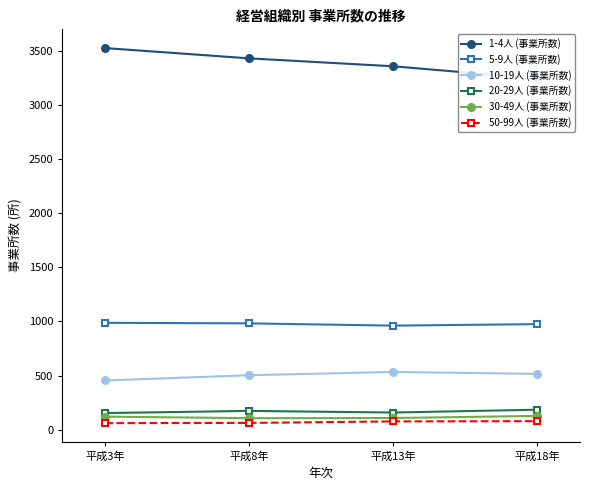

At which label does 50-99人 (事業所数) first exceed 76?

平成18年